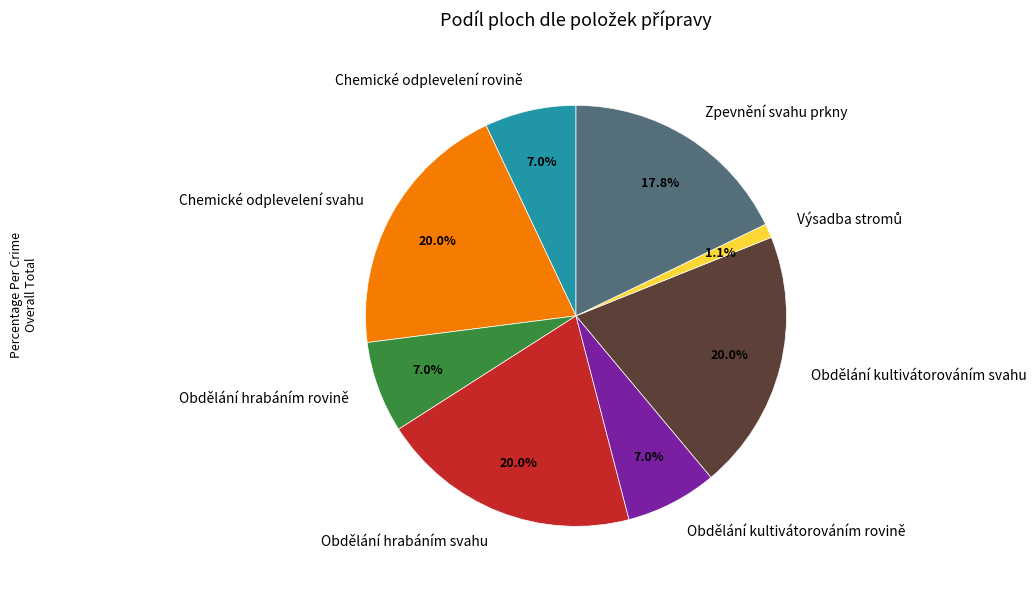

How many slices are in this pie chart?

8